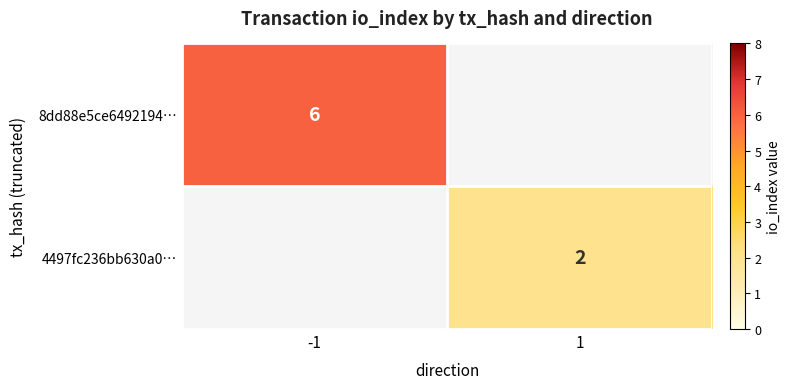

True or false: 8dd88e5ce6492194… has a value of 9 at -1.

False